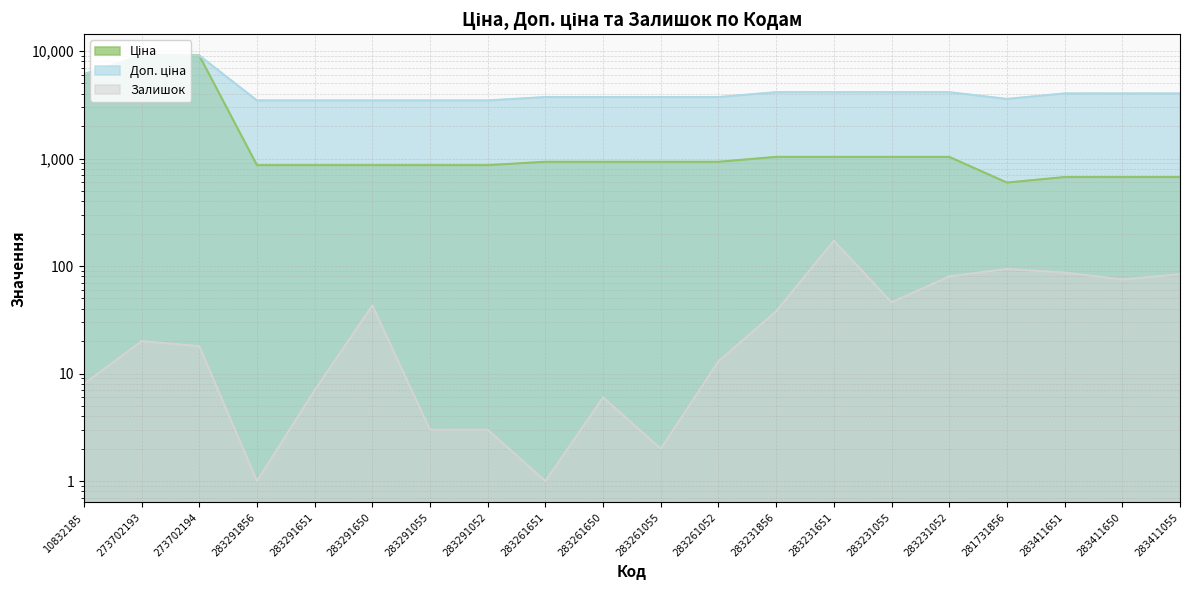

Does the chart have visible grid lines?

Yes